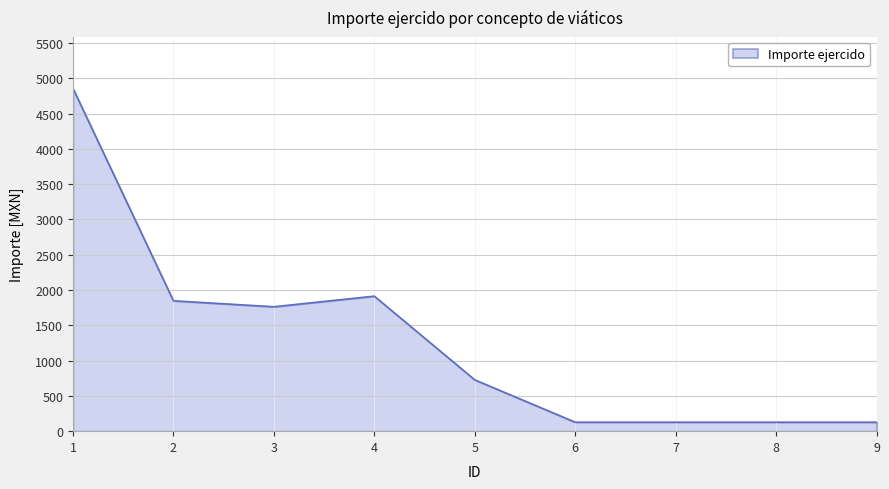

What is the greatest value displayed?

4857